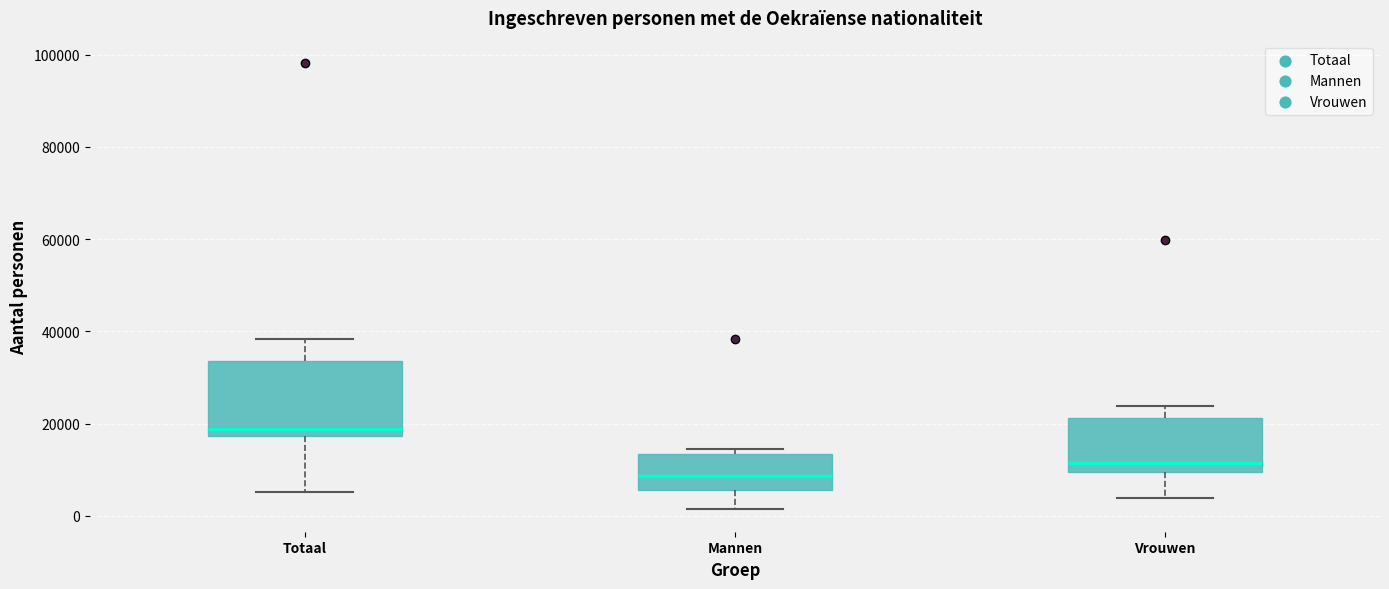

Where does the lower whisker of the box for Totaal end on the y-axis? The values are not printed on the chart, so give them approximately, as read against the axis.

6000